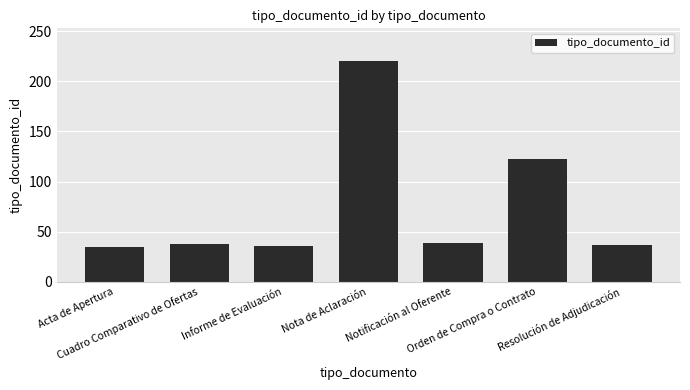

What is the greatest value displayed?

220